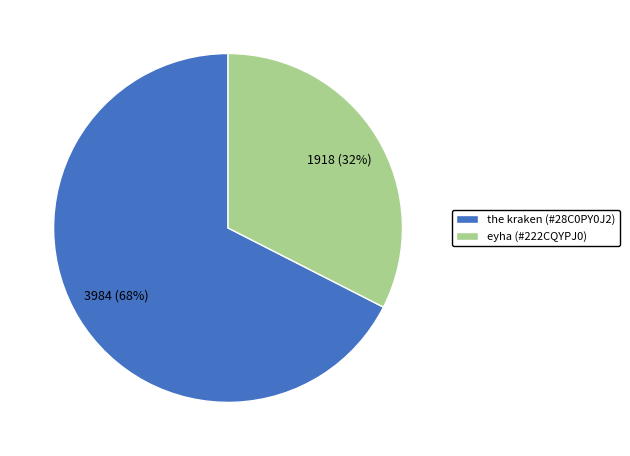

To the nearest percent, what percentage of the pie is eyha (#222CQYPJ0)?

32%